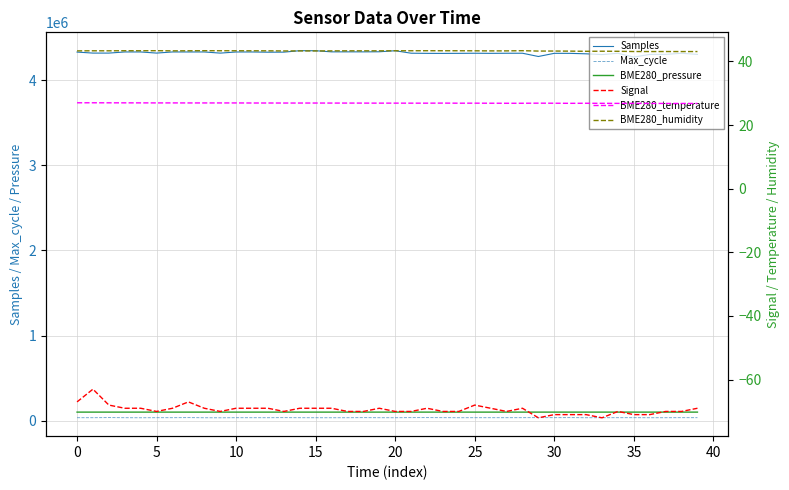

What is the difference between the Samples values at 23 and 15?

16847.0